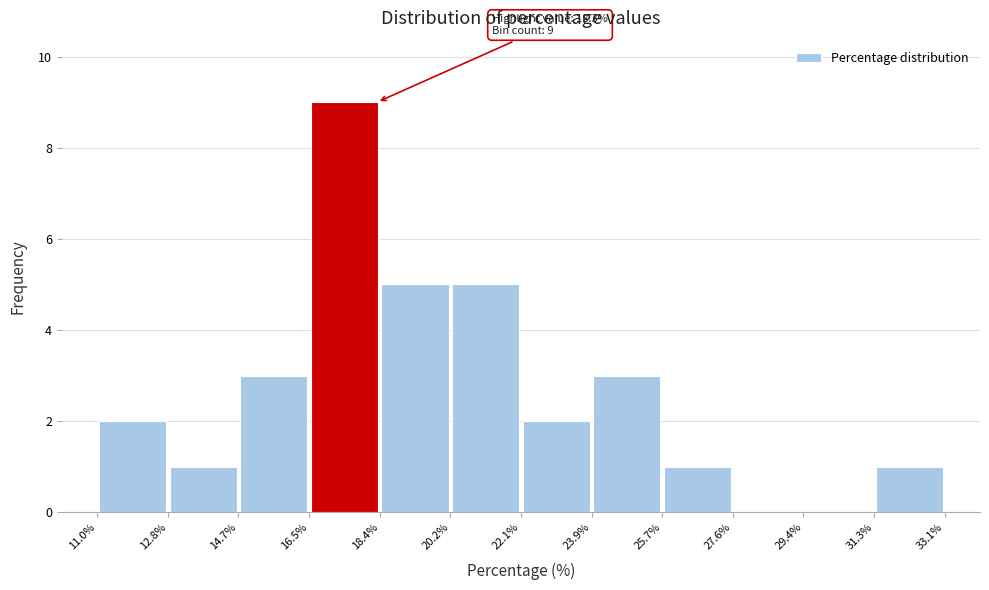

Which range on the x-axis has the tallest bar?

16.5% to 18.4%